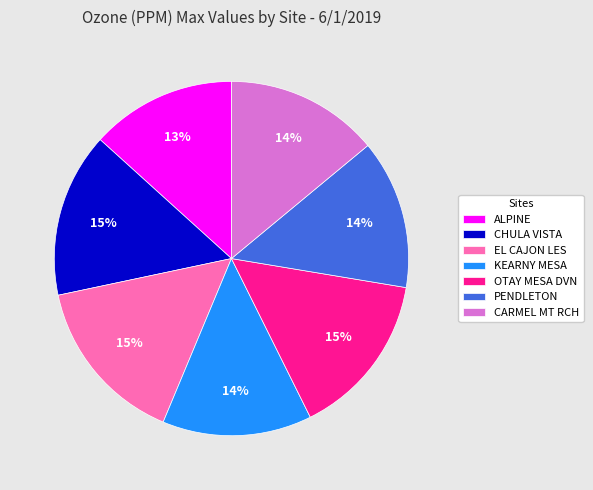

To the nearest percent, what is the difference between the largest and smallest slice percentages?

2%